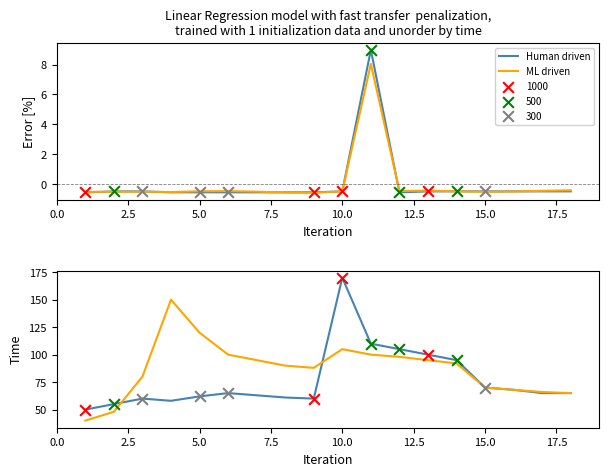

At how many categories does at least one series exceed 120?

2